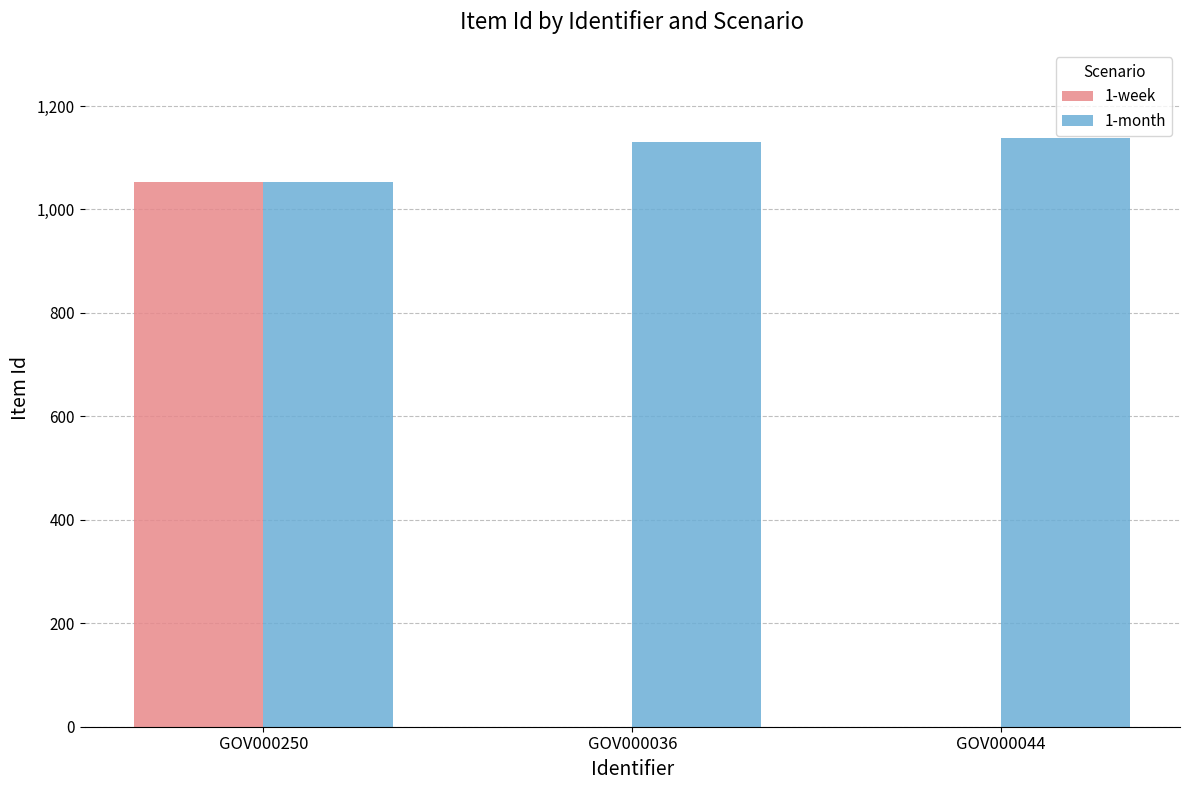

The value of 1-month at GOV000044 is 1138. True or false?

True